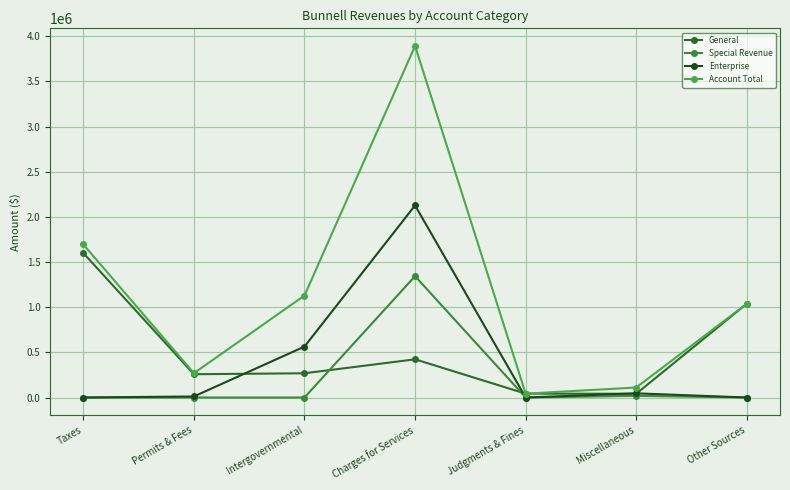

What is the total value across all series at Charges for Services?

7784736